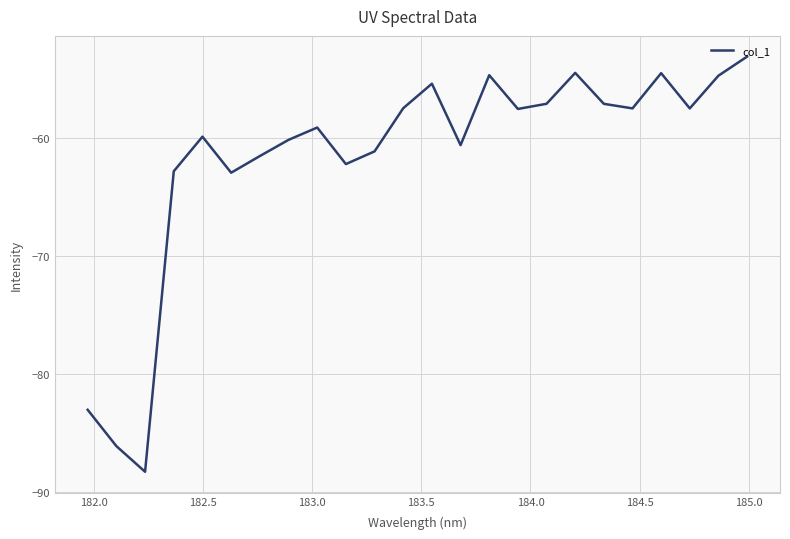

What is the greatest value displayed?

-53.1